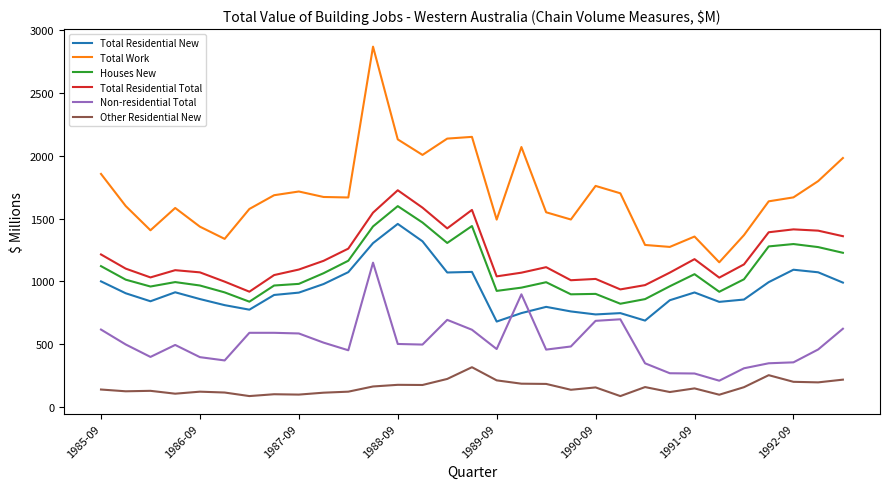

True or false: Non-residential Total and Total Residential Total intersect in this chart.

False